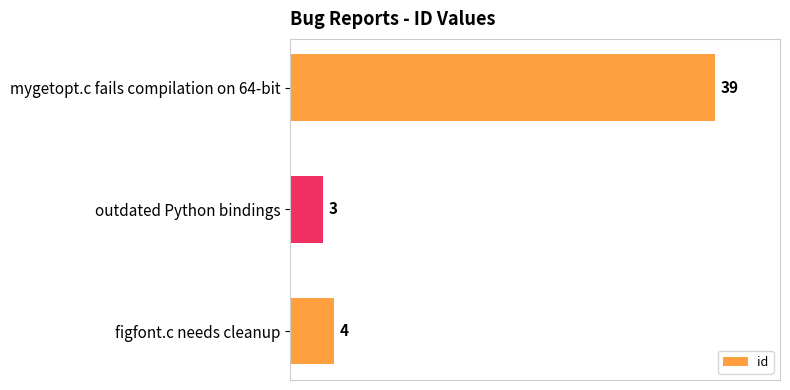

The value at figfont.c needs cleanup is 4. True or false?

True